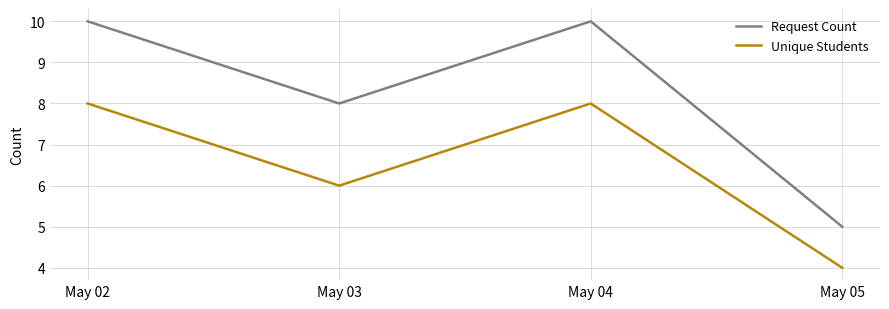

Is the value of Unique Students at May 04 greater than the value of Request Count at May 04?

No